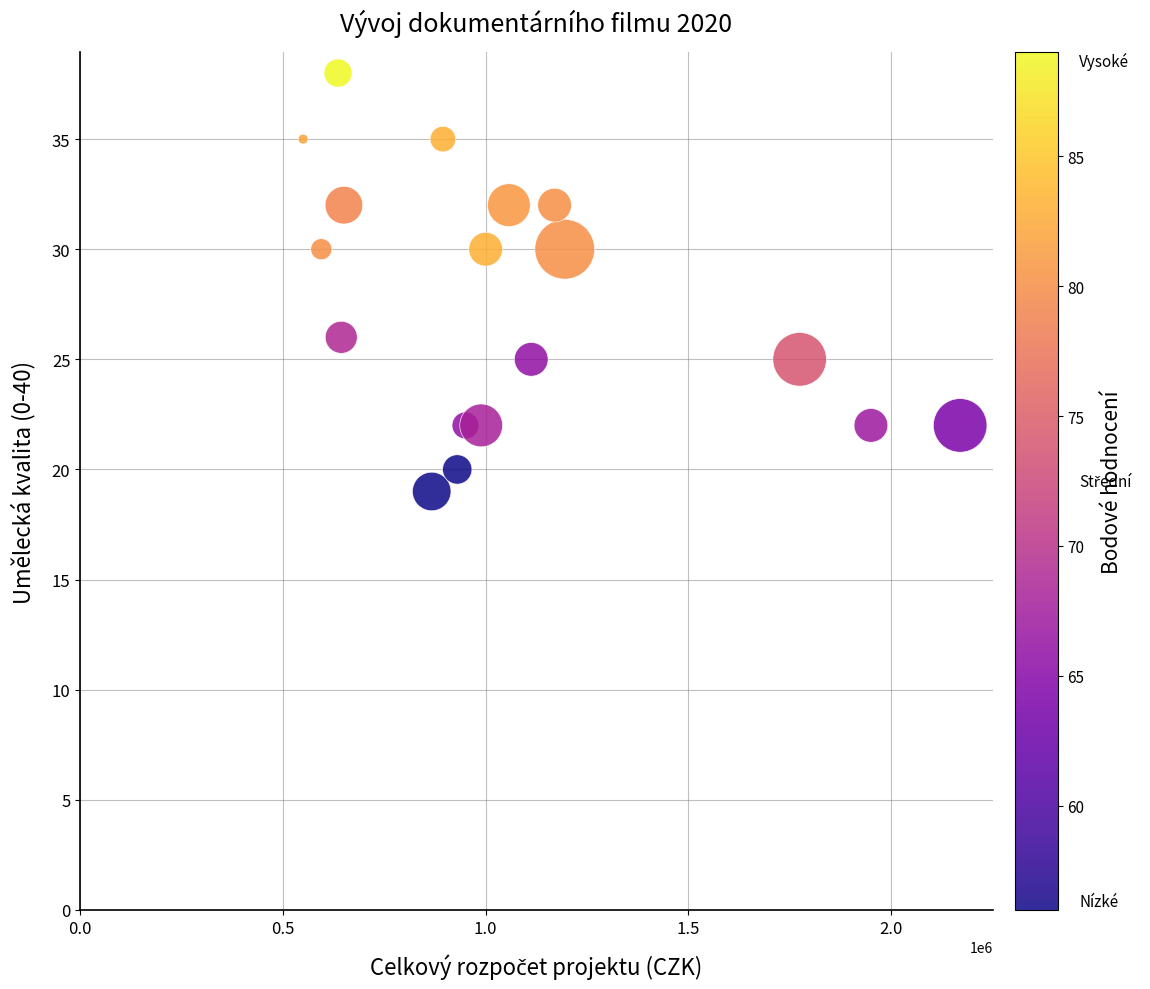

What is the range of X values (max minus min)?

1620000